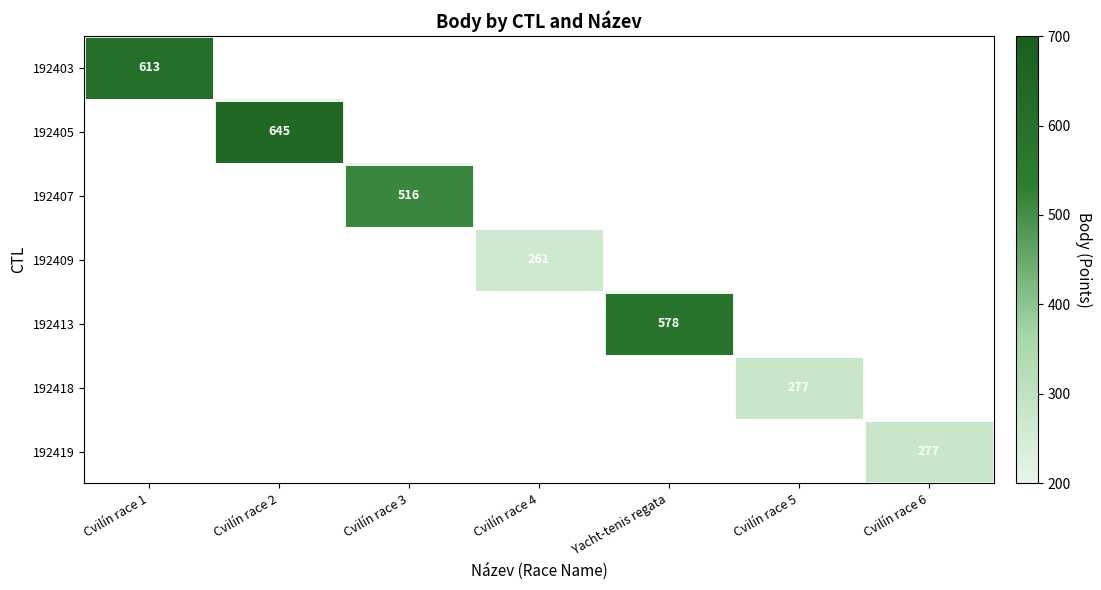

The value of 192405 at Cvilín race 2 is 645. True or false?

True